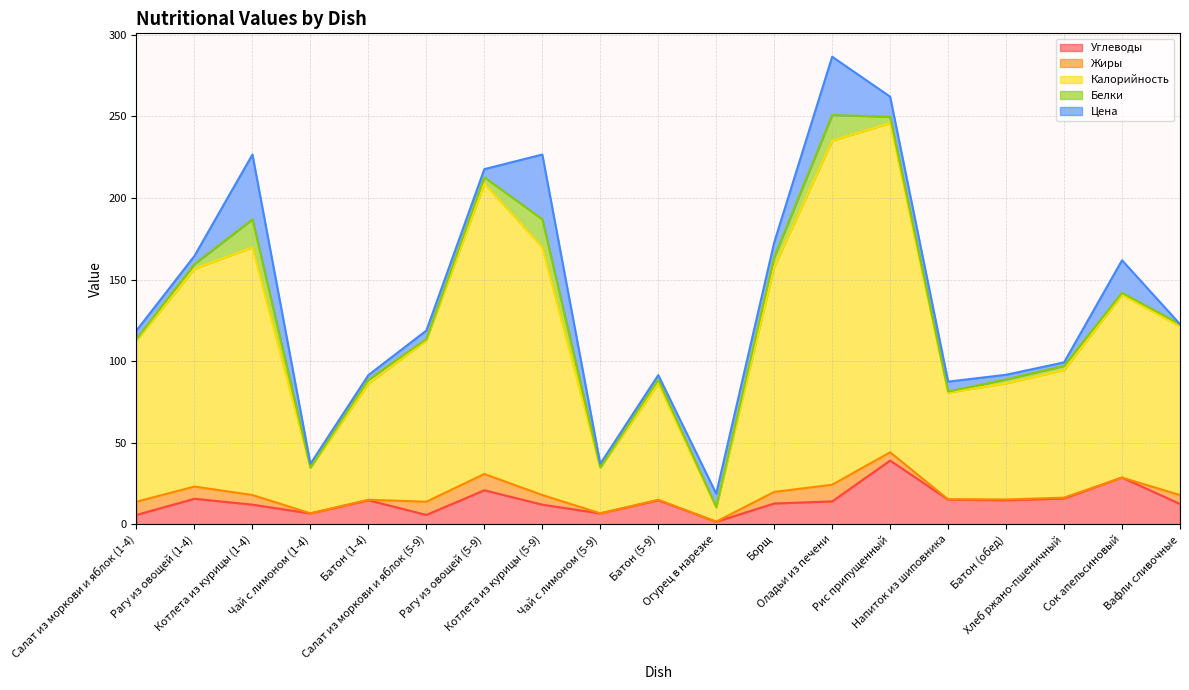

What is the sum of the Жиры values at Салат из моркови и яблок (1-4) and Борщ?

15.2